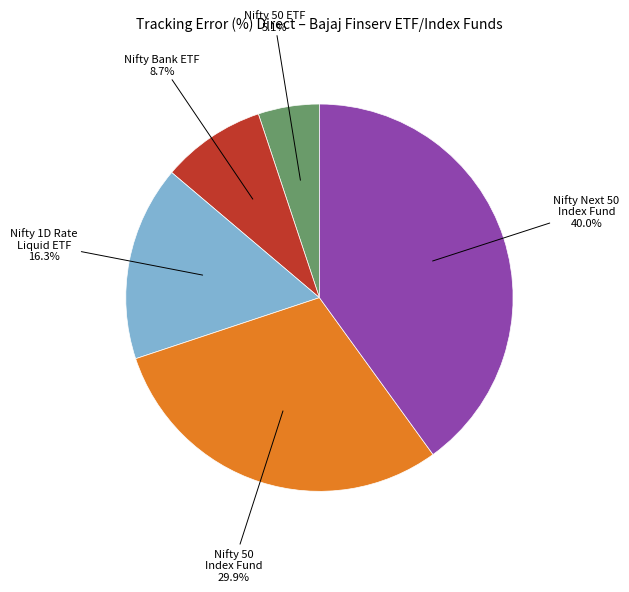

Which category has the biggest portion of the pie?

Nifty Next 50 Index Fund